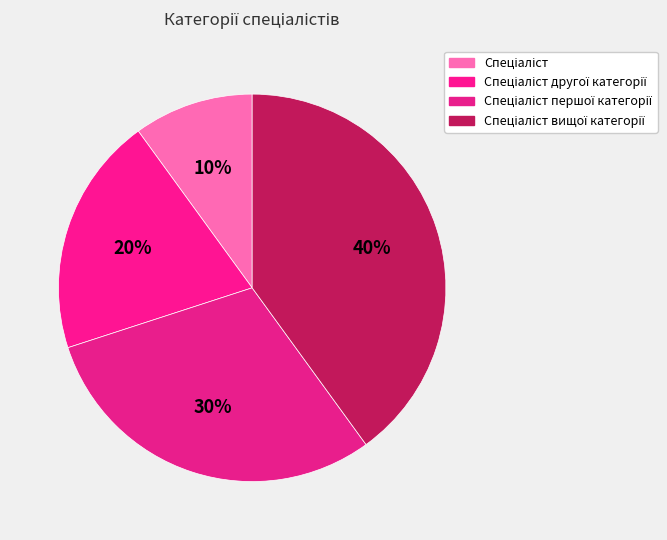

Is there any slice that represents more than half of the pie?

No